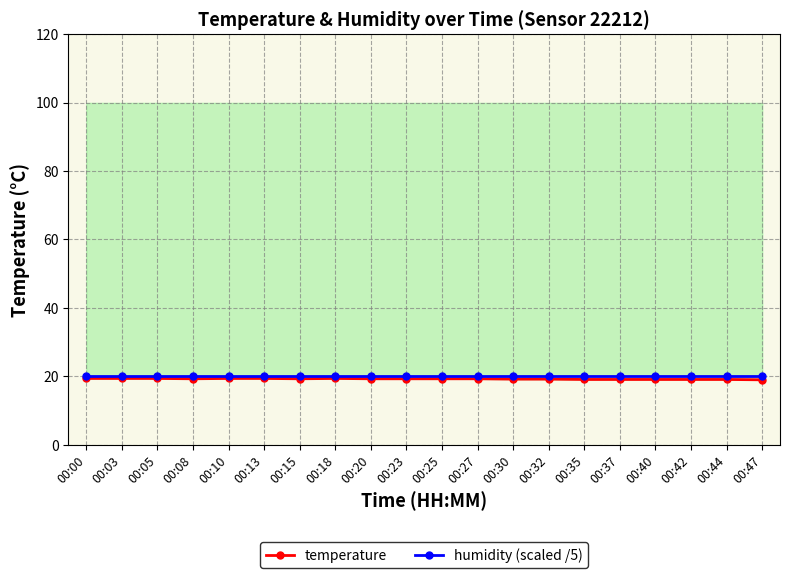

List the series in order of their overall mean, lowest first.

temperature, humidity (scaled /5)